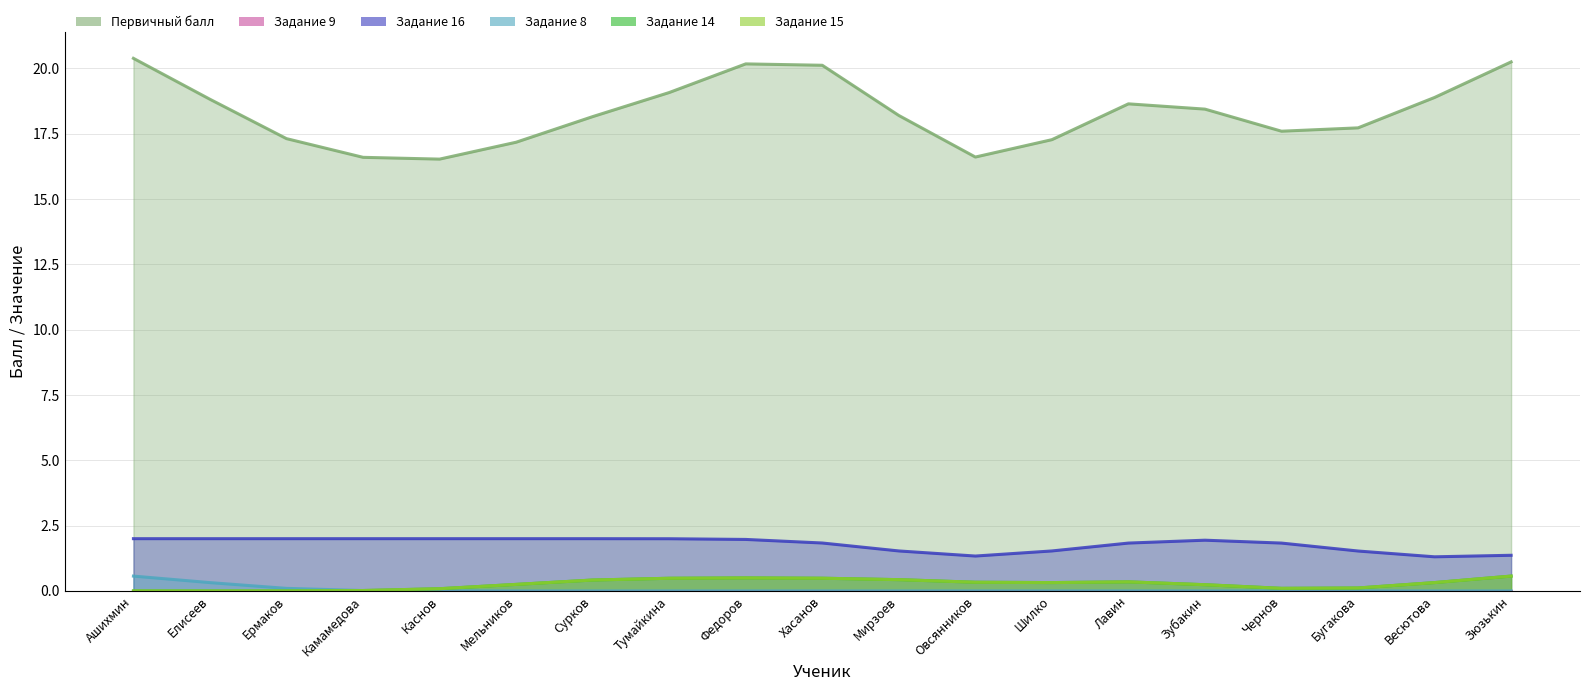

Does the chart have visible grid lines?

Yes